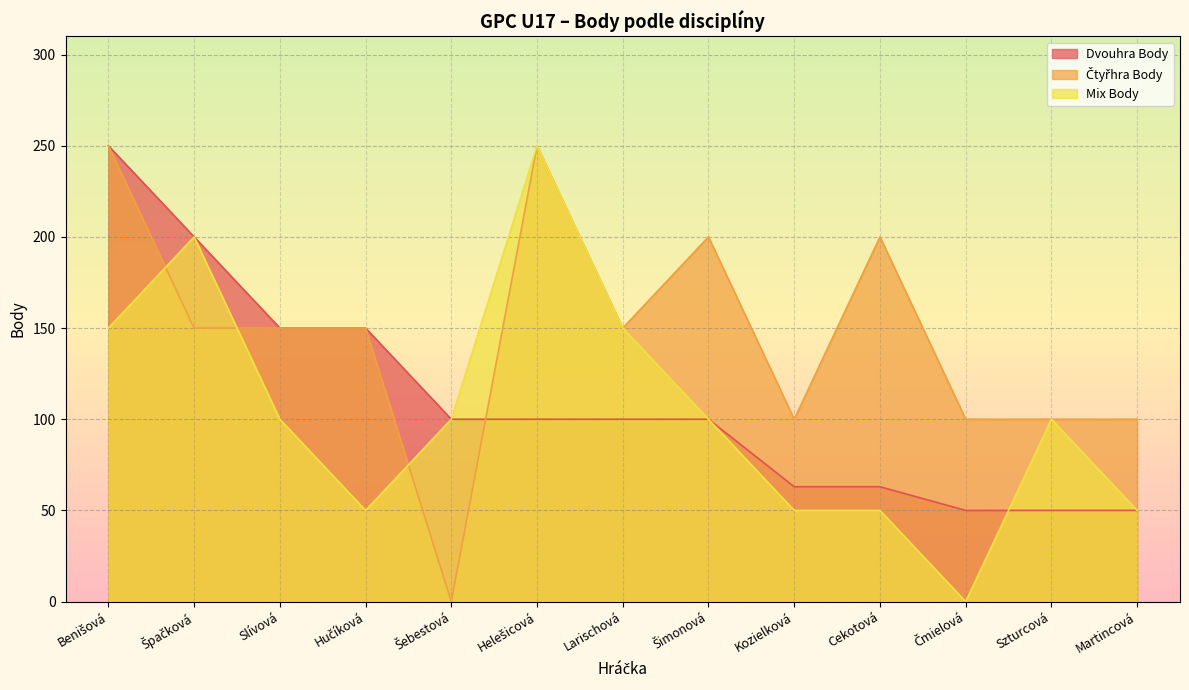

At Hučíková, list the series in order from largest to smallest.

Dvouhra Body, Čtyřhra Body, Mix Body